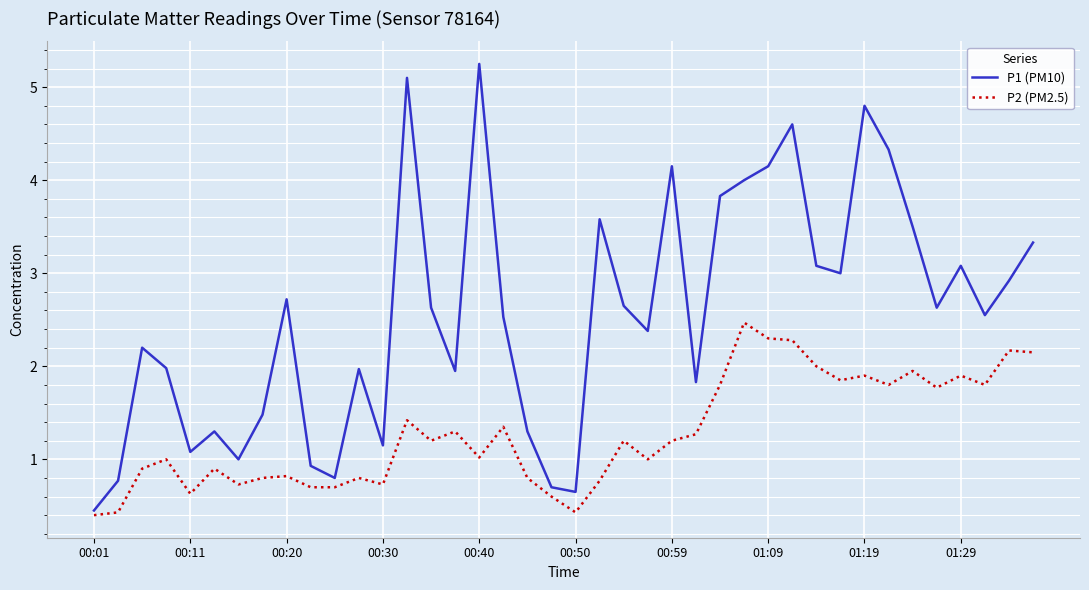

True or false: P2 (PM2.5) has more than 1 points higher than both neighbors.

True